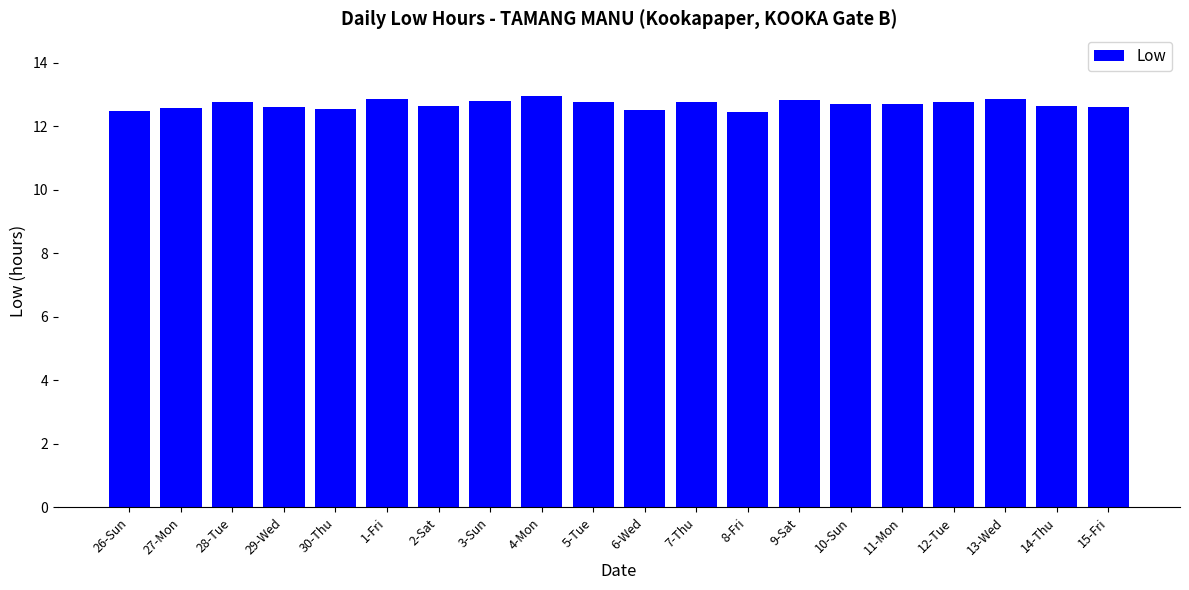

Approximately how many times larger is the value at 9-Sat compared to 7-Thu?

1.0